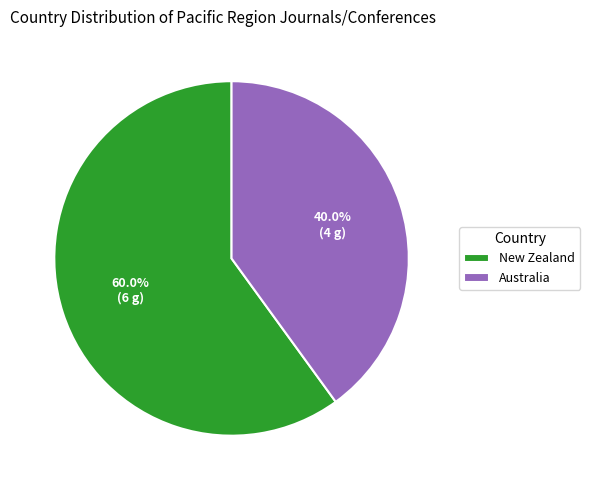

Is it true that Australia is 40% of the pie?

True